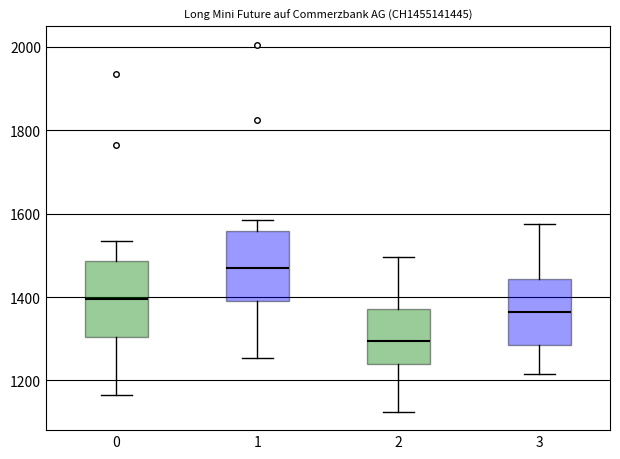

Where does the median line of the box at x = 2 sit on the y-axis? The values are not printed on the chart, so give them approximately, as read against the axis.

1300